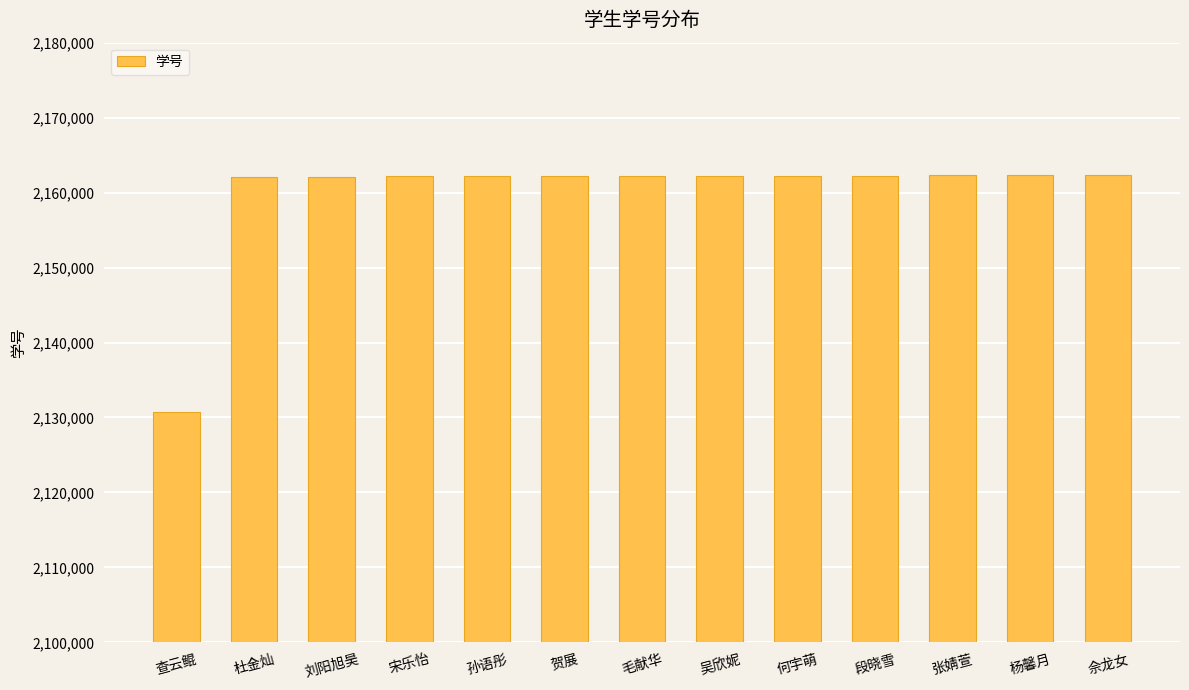

What is the label of the 7th bar from the right?

毛献华